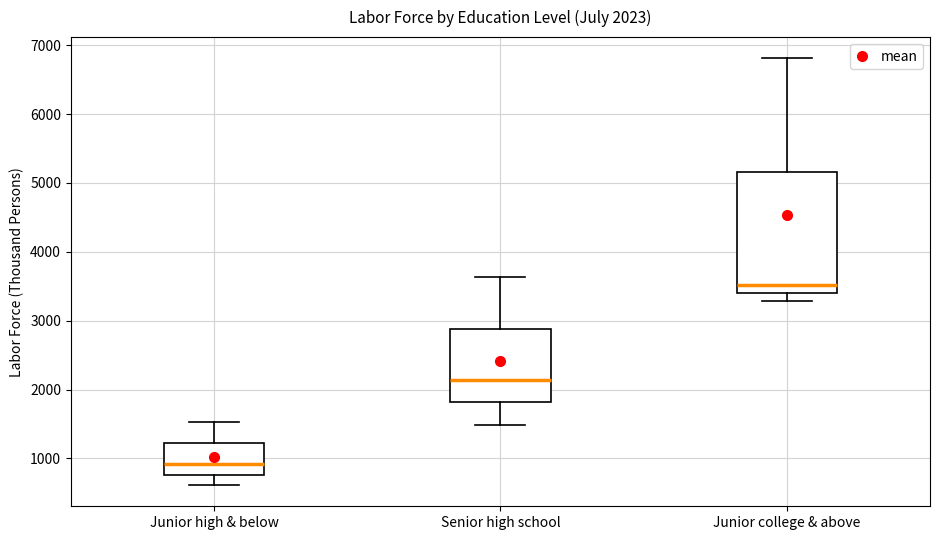

Which box has the highest median line?

Junior college & above